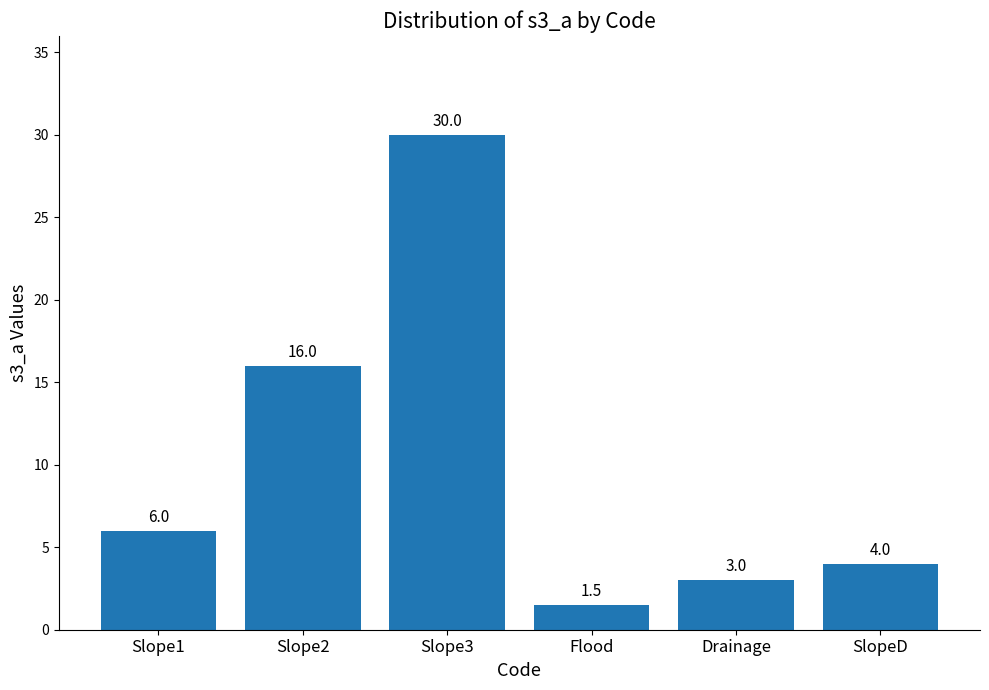

How many data points does each series have?

6